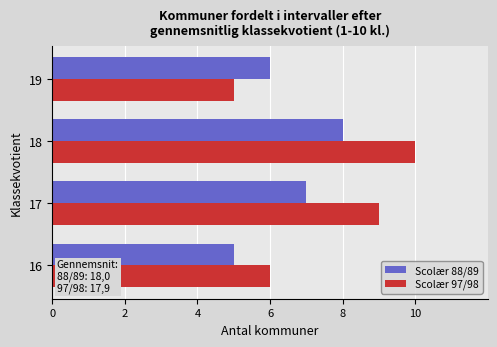

Which series has the largest range (max minus min)?

Scolær 97/98